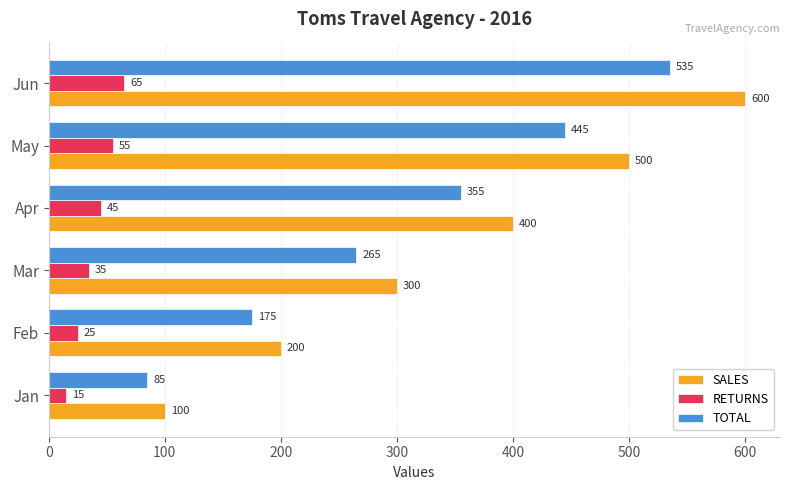

What is the difference between the maximum and second lowest values in the TOTAL series?

360